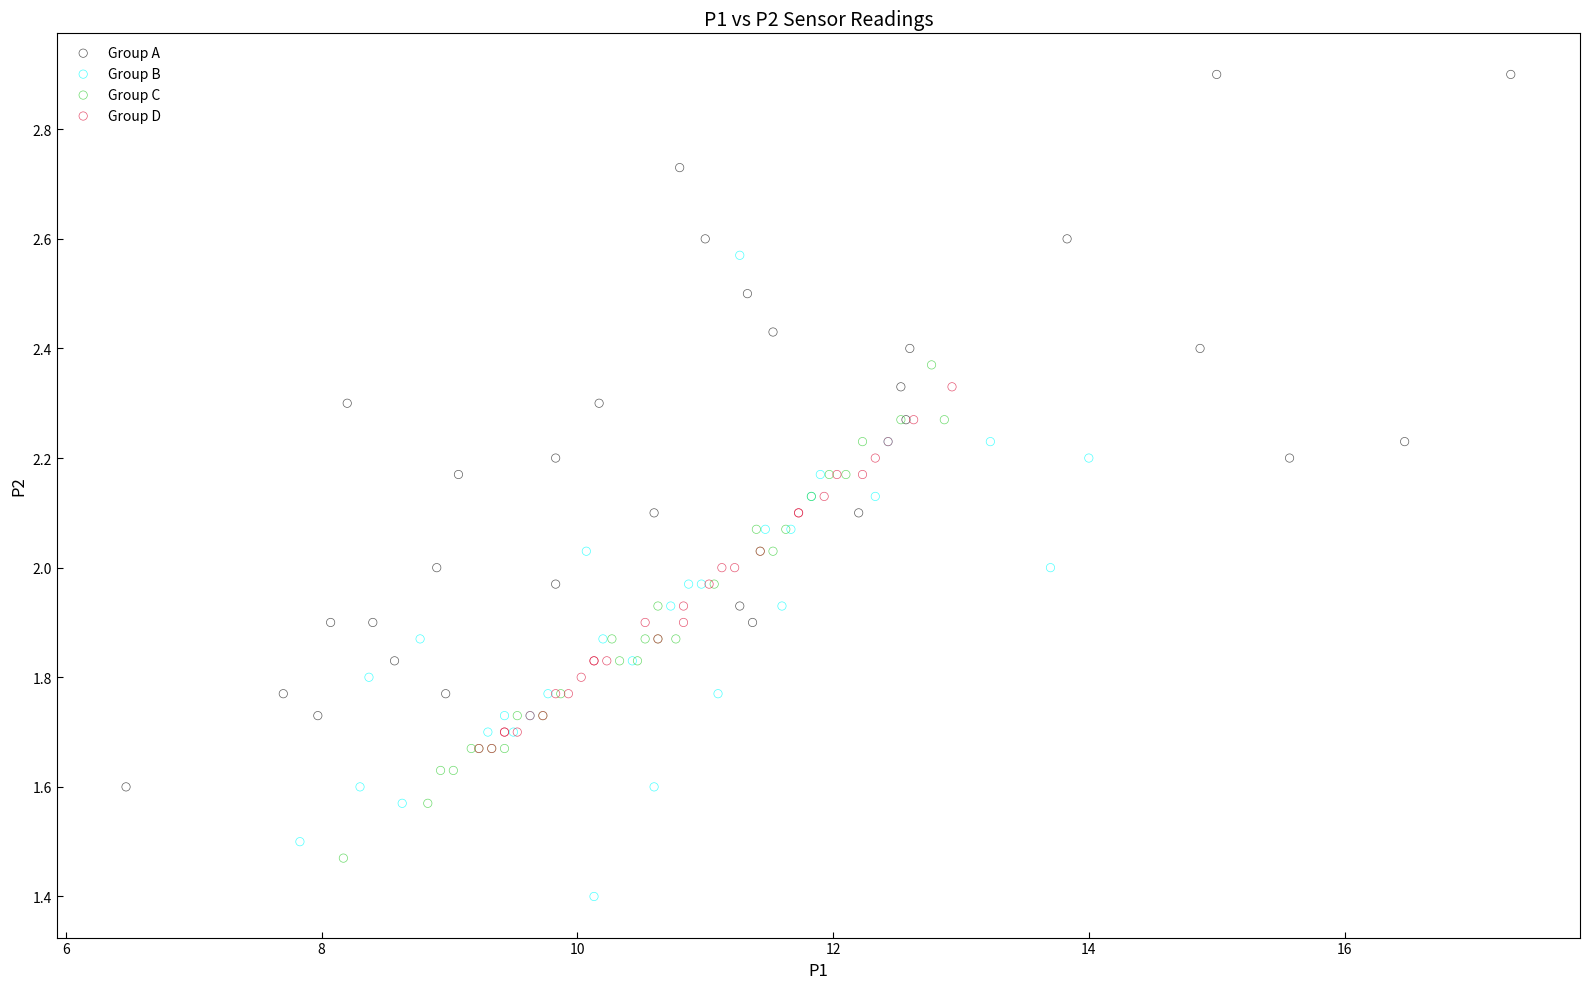

What are all the series names shown in the legend?

Group A, Group B, Group C, Group D